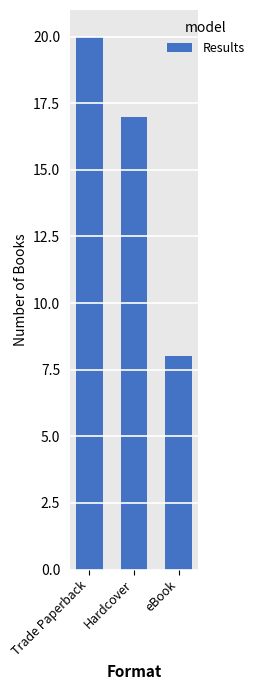

List the labels in order of value, largest first.

Trade Paperback, Hardcover, eBook